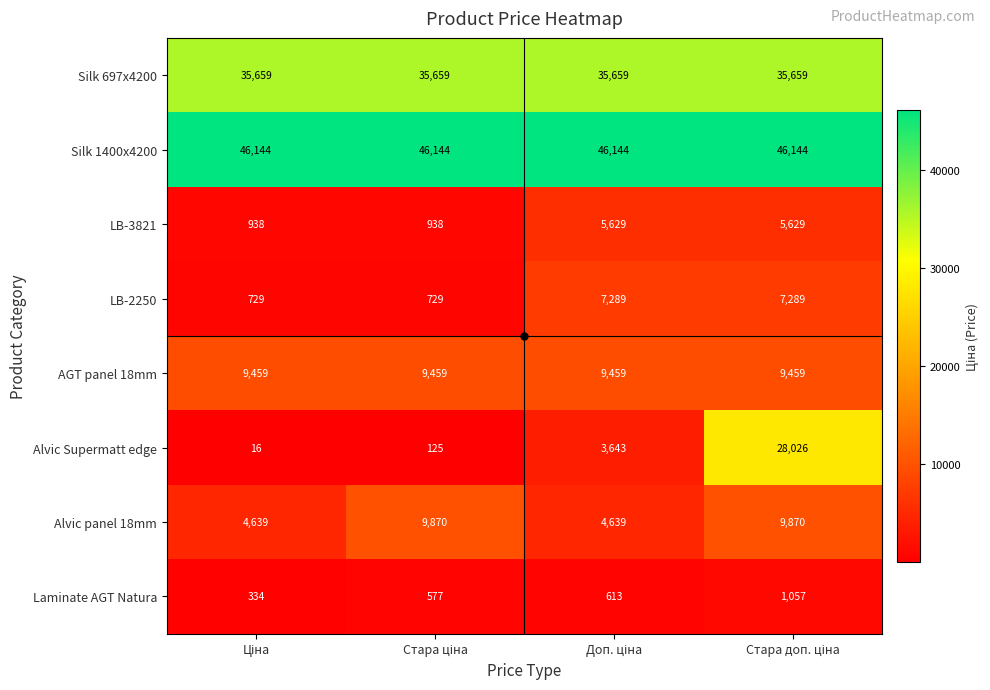

Rank the series by their maximum value, from highest to lowest.

Silk 1400x4200, Silk 697x4200, Alvic Supermatt edge, Alvic panel 18mm, AGT panel 18mm, LB-2250, LB-3821, Laminate AGT Natura